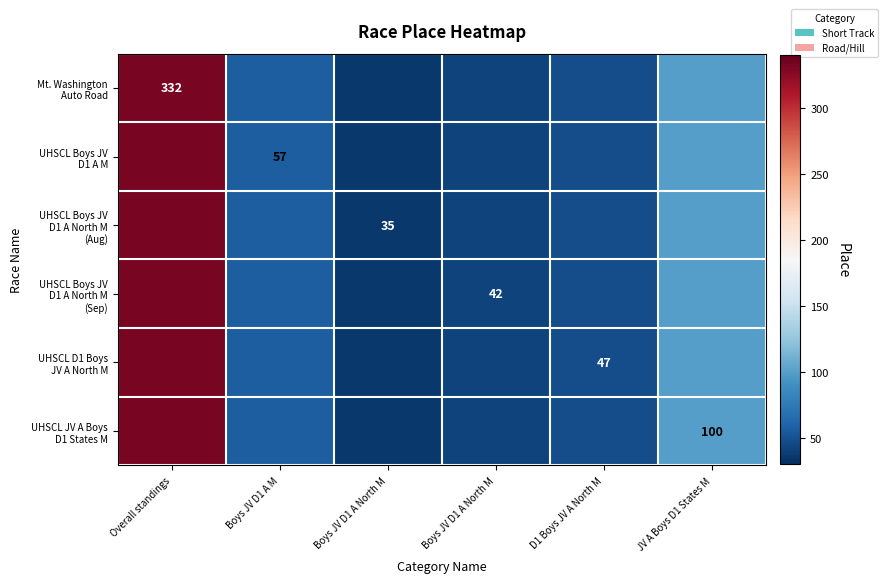

Between Boys JV D1 A North M and D1 Boys JV A North M, which is larger?

D1 Boys JV A North M